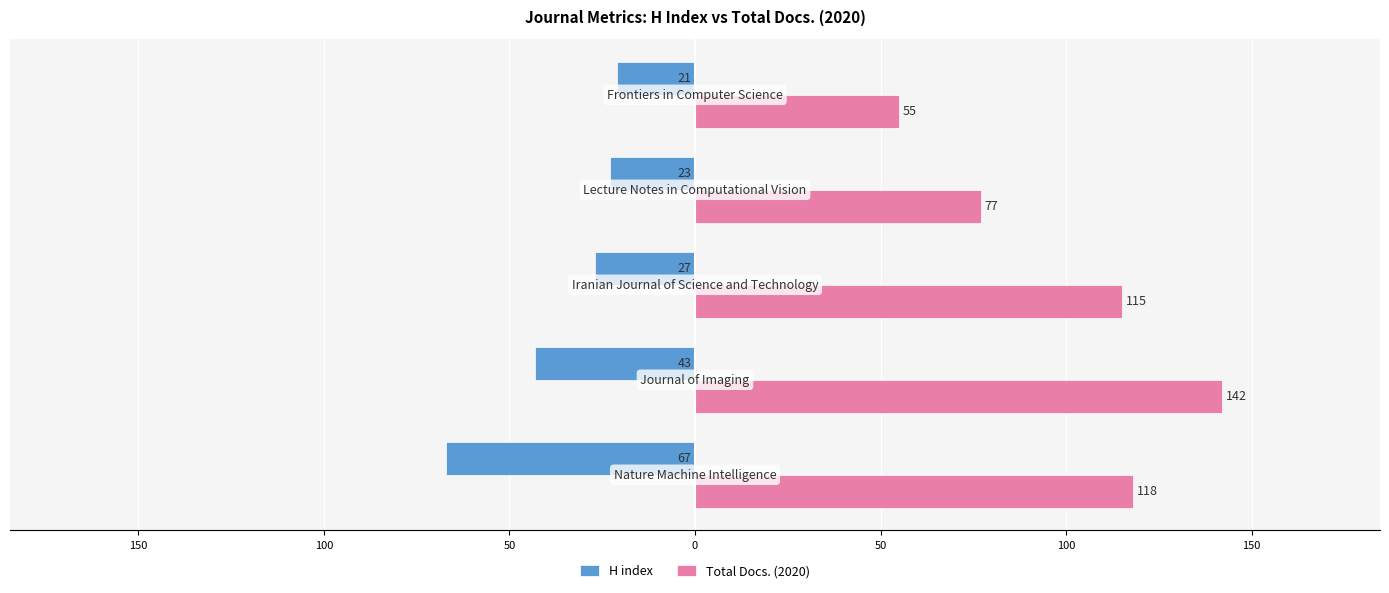

What are all the series names shown in the legend?

H index, Total Docs. (2020)